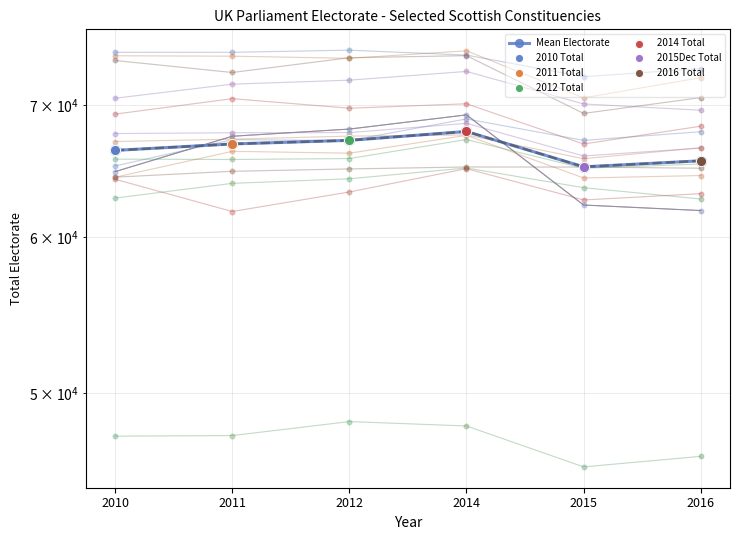

What is the ratio of the value at 2015 to the value at 2011?

1.0